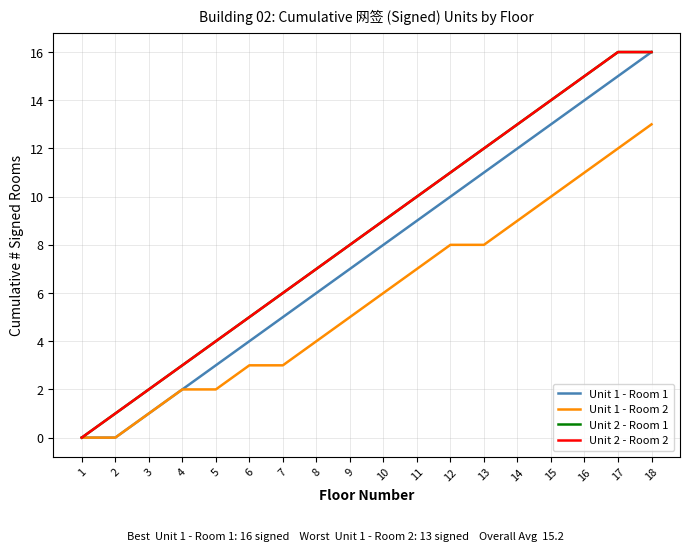

Which has a higher value, 13 or 2?

13